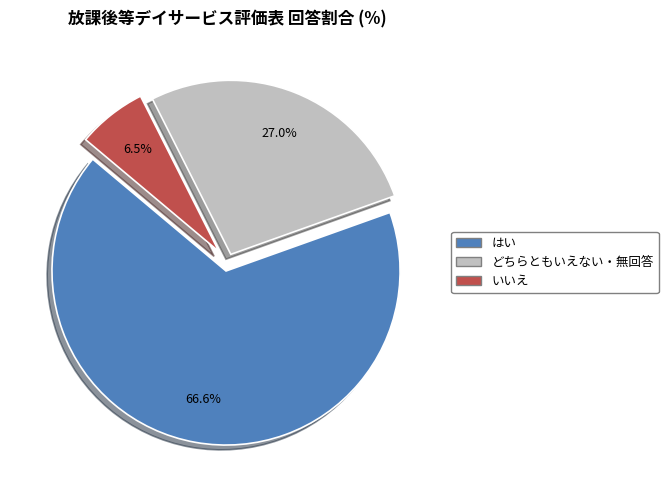

What is the majority slice?

はい